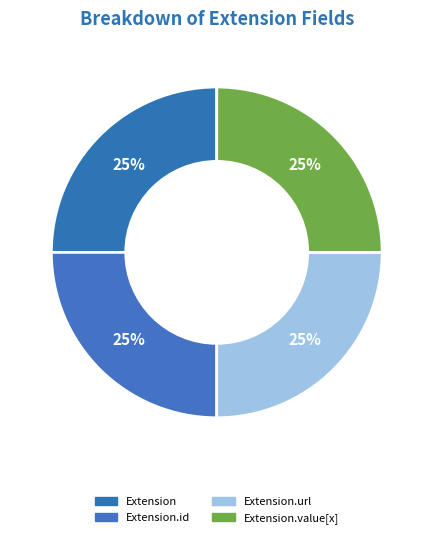

How many segments does this pie chart have?

4